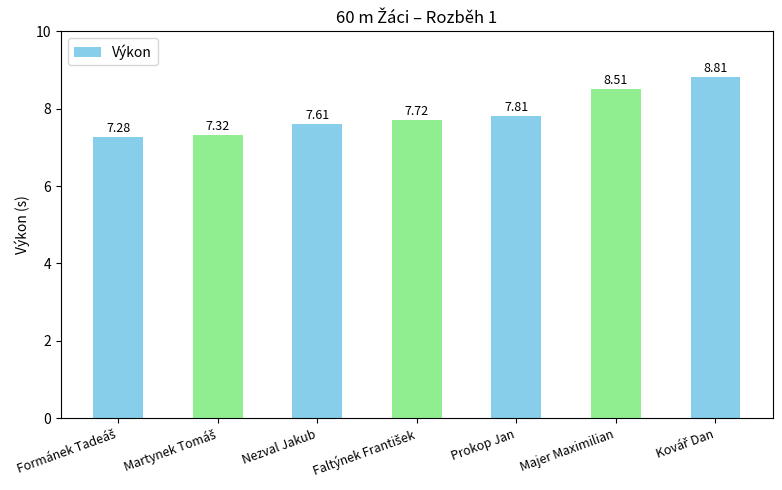

What is the greatest value displayed?

8.8